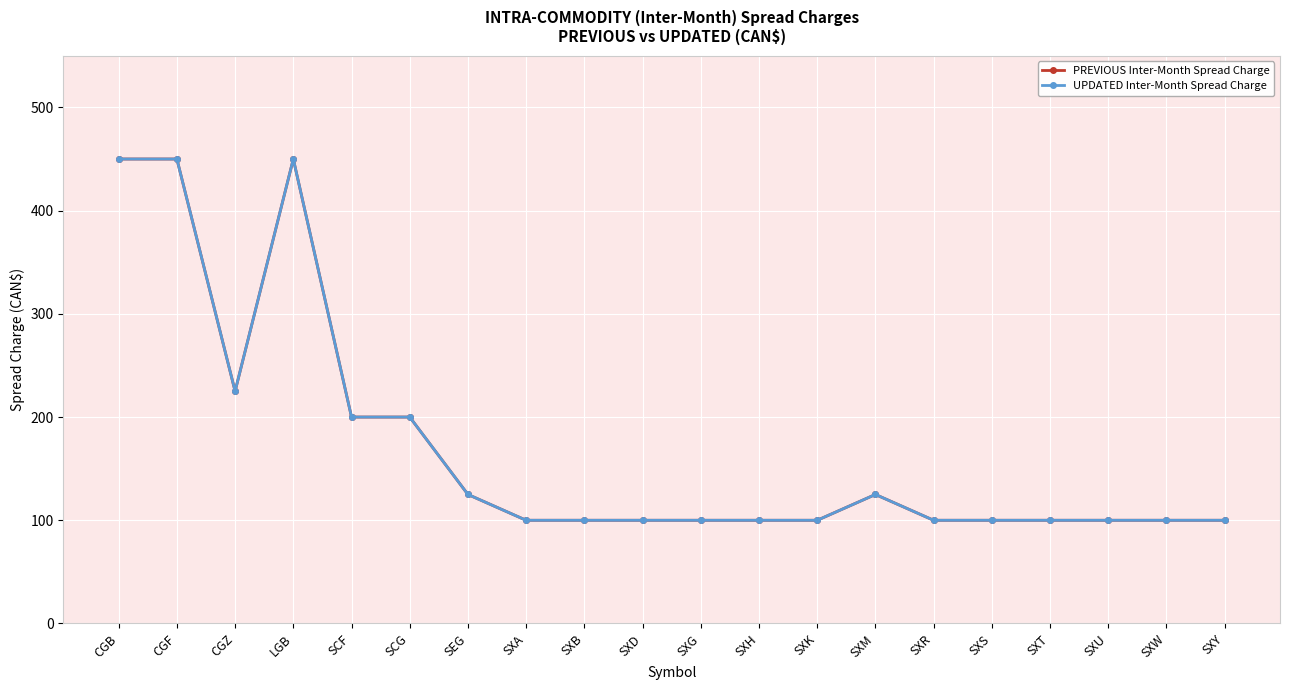

Does the chart have visible grid lines?

Yes